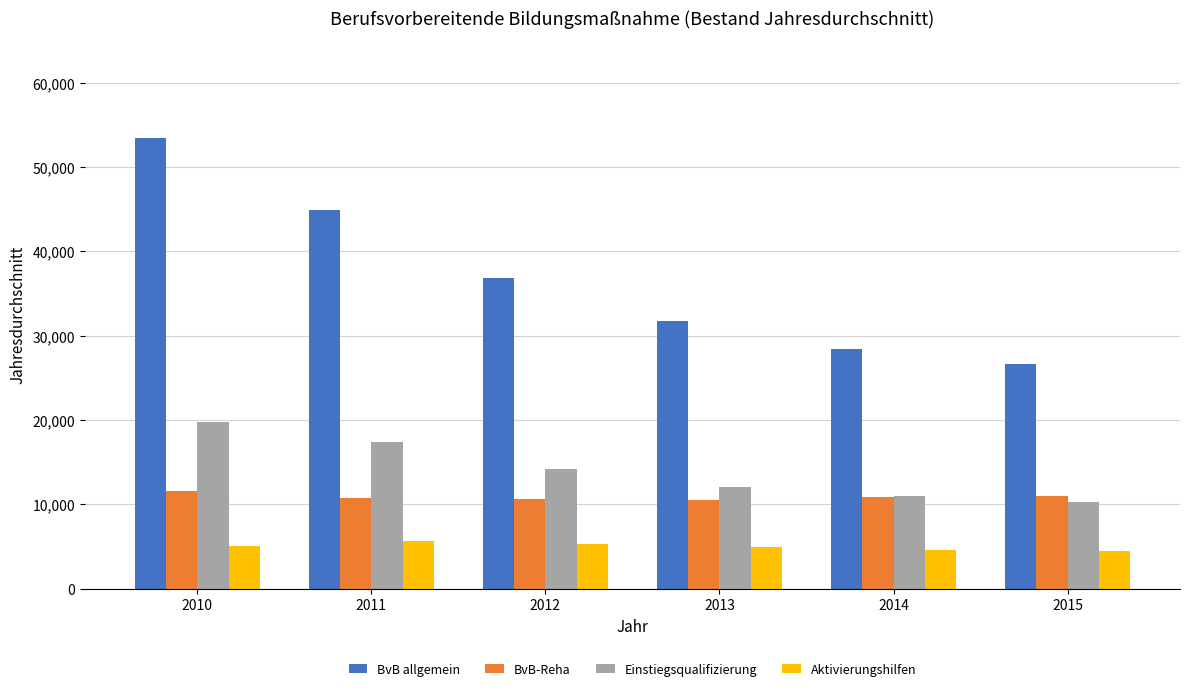

What is the smallest value displayed?

4459.0